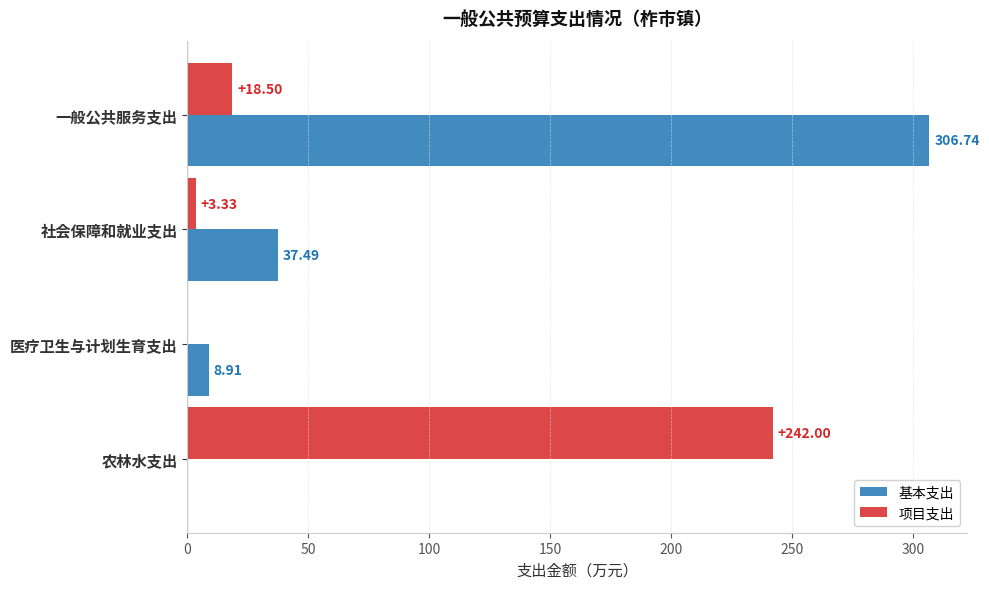

What is the sum of all 基本支出 values?

353.1